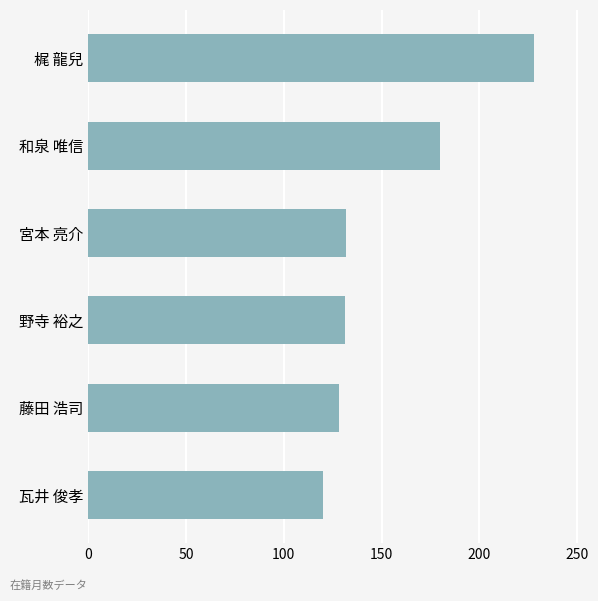

Between 藤田 浩司 and 和泉 唯信, which is larger?

和泉 唯信